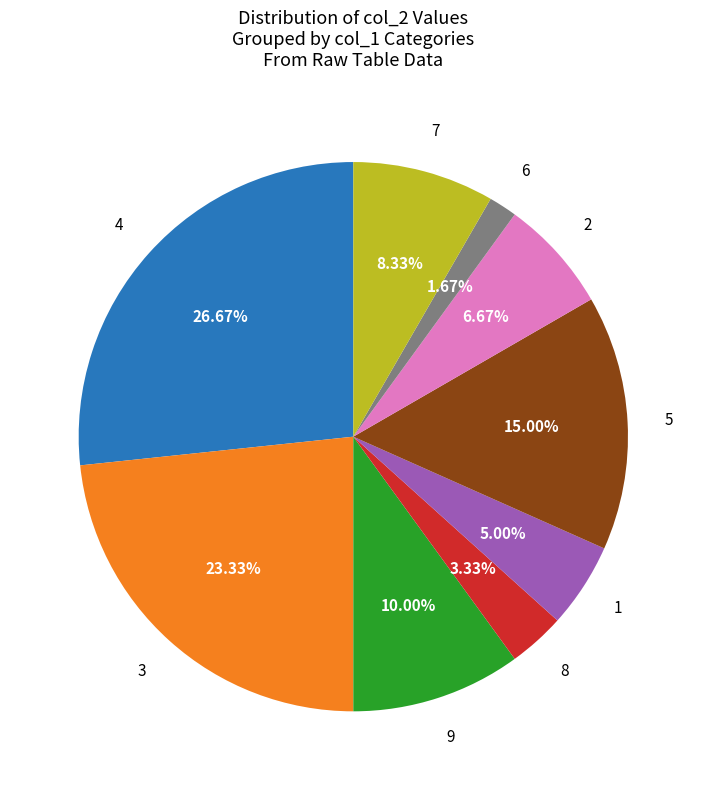

To the nearest percent, what is the average slice percentage?

11%